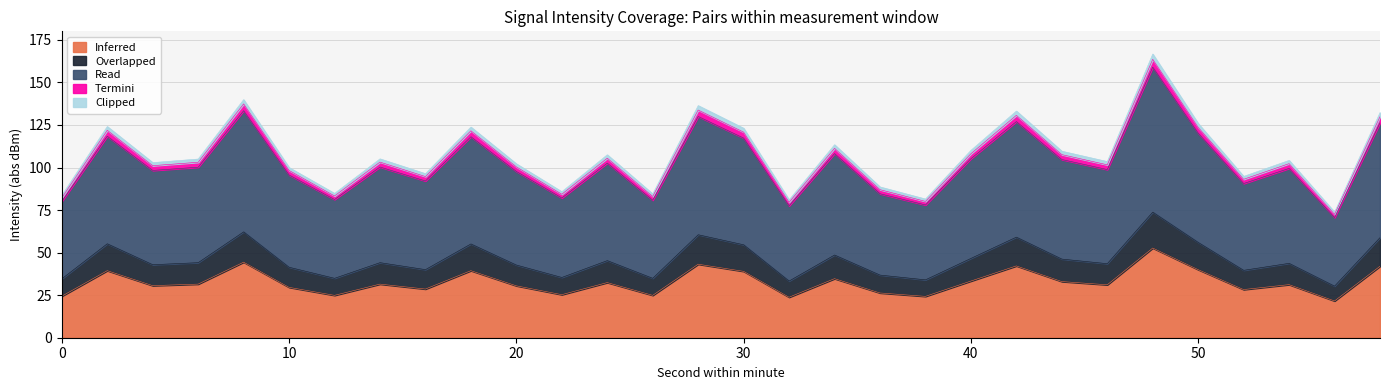

What is the maximum value for Inferred?

52.7